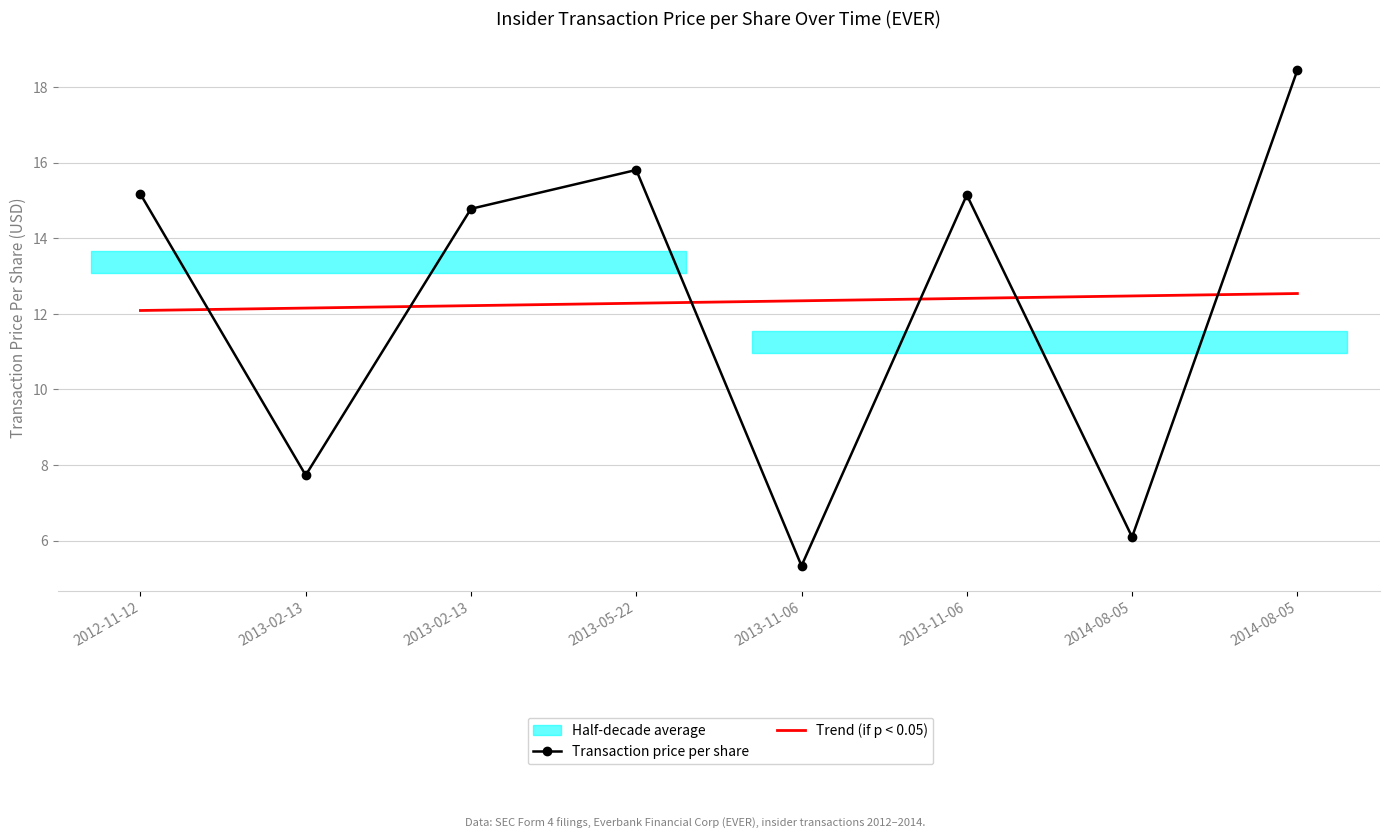

At how many categories does at least one series exceed 12?

8